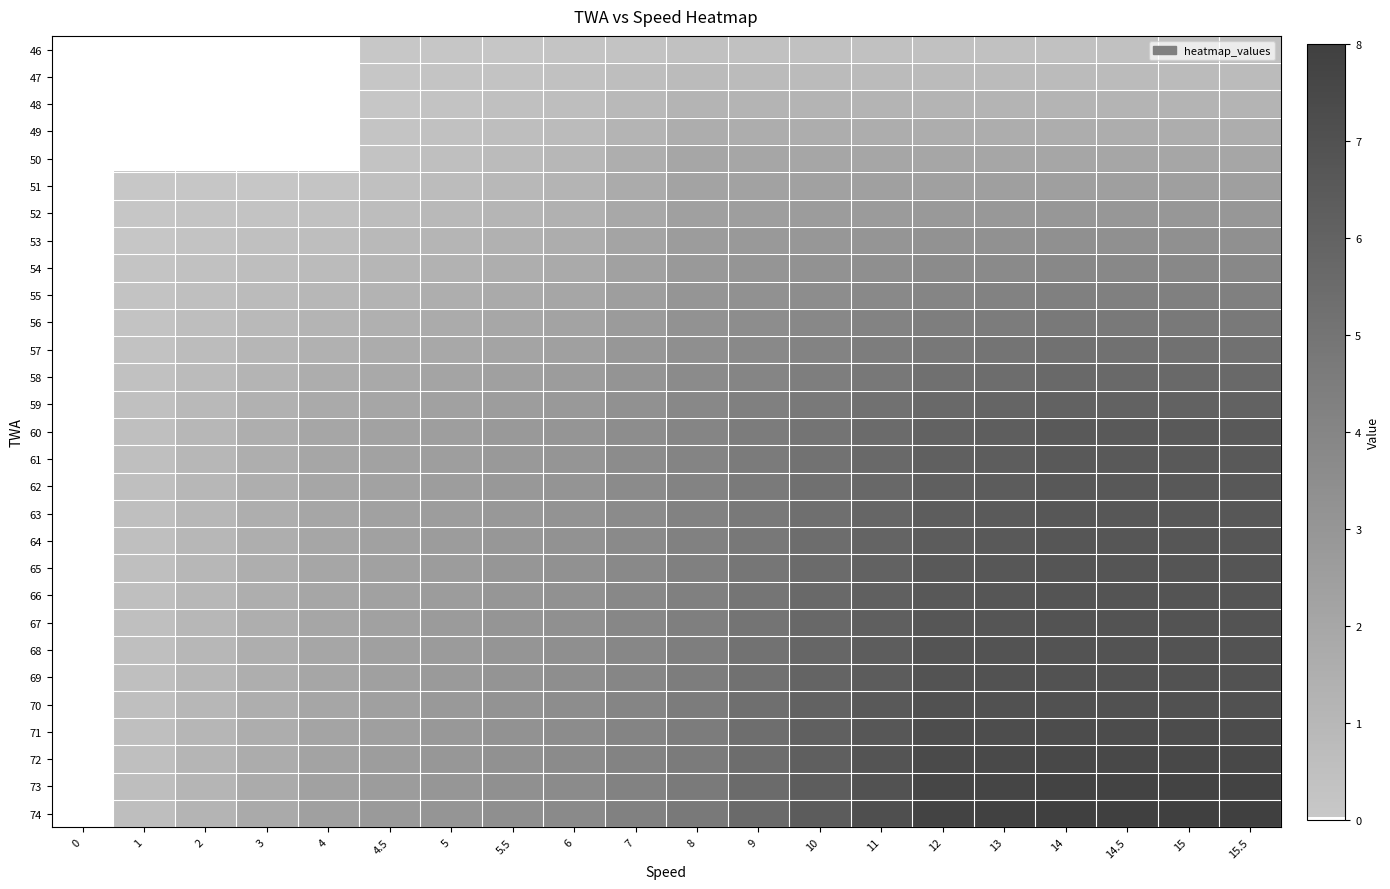

What is the greatest value displayed?

8.0